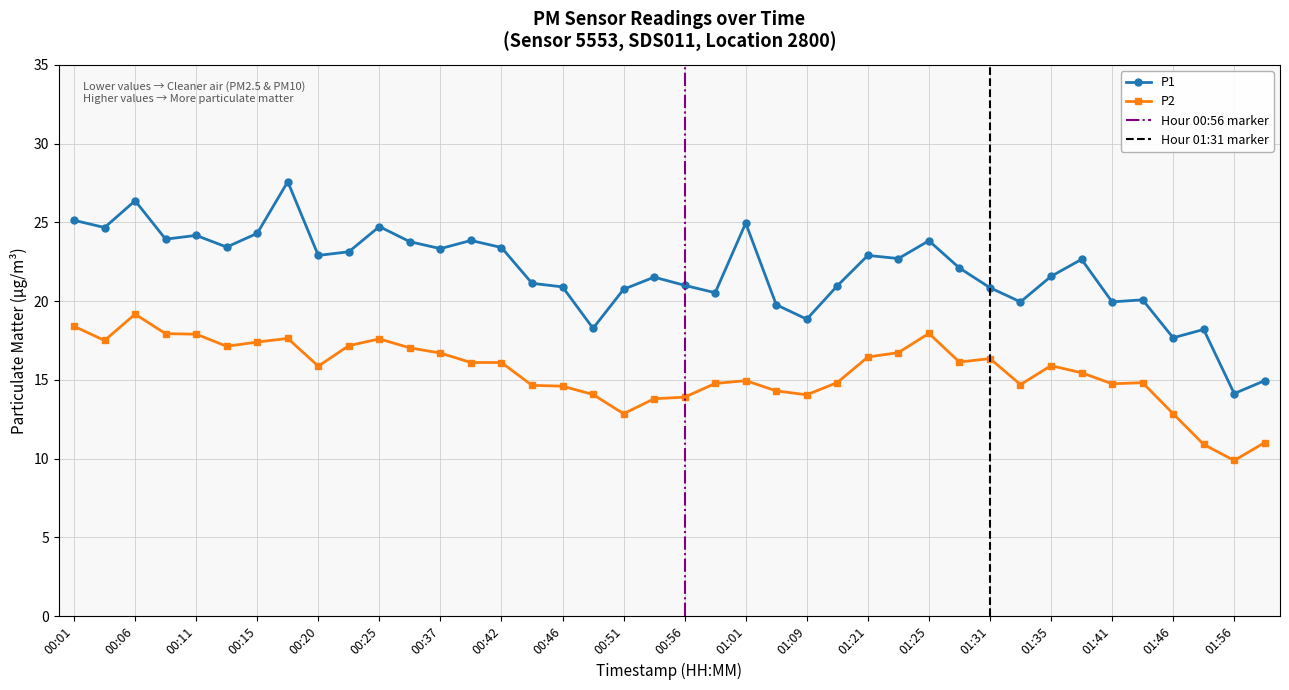

Reading right to left, what are all the values shown in this chart?

P1: 14.9	14.1	18.2	17.7	20.1	19.9	22.6	21.6	19.9	20.9	22.1	23.8	22.7	22.9	21.0	18.9	19.8	24.9	20.5	21.0	21.5	20.8	18.3	20.9	21.1	23.4	23.9	23.3	23.8	24.7	23.1	22.9	27.6	24.3	23.4	24.2	23.9	26.4	24.7	25.1
P2: 11.0	9.9	10.9	12.8	14.8	14.8	15.4	15.9	14.7	16.4	16.1	17.9	16.7	16.4	14.8	14.1	14.3	14.9	14.8	13.9	13.8	12.8	14.1	14.6	14.7	16.1	16.1	16.7	17.0	17.6	17.2	15.9	17.6	17.4	17.1	17.9	17.9	19.2	17.5	18.4